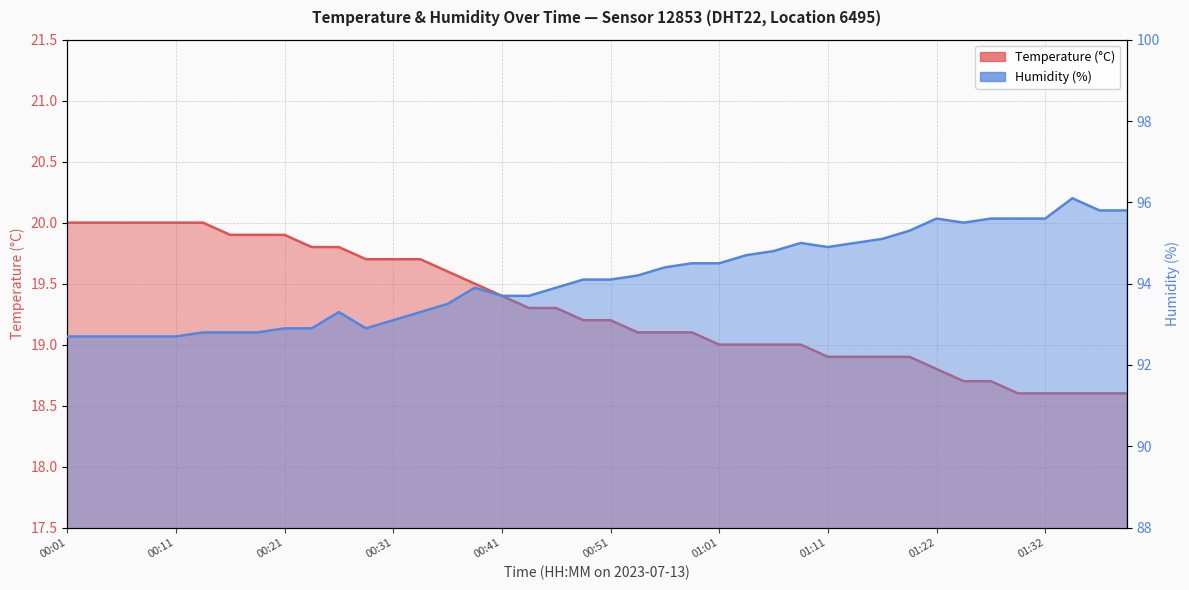

The value of Temperature (°C) at 01:14 is 8.1. True or false?

False